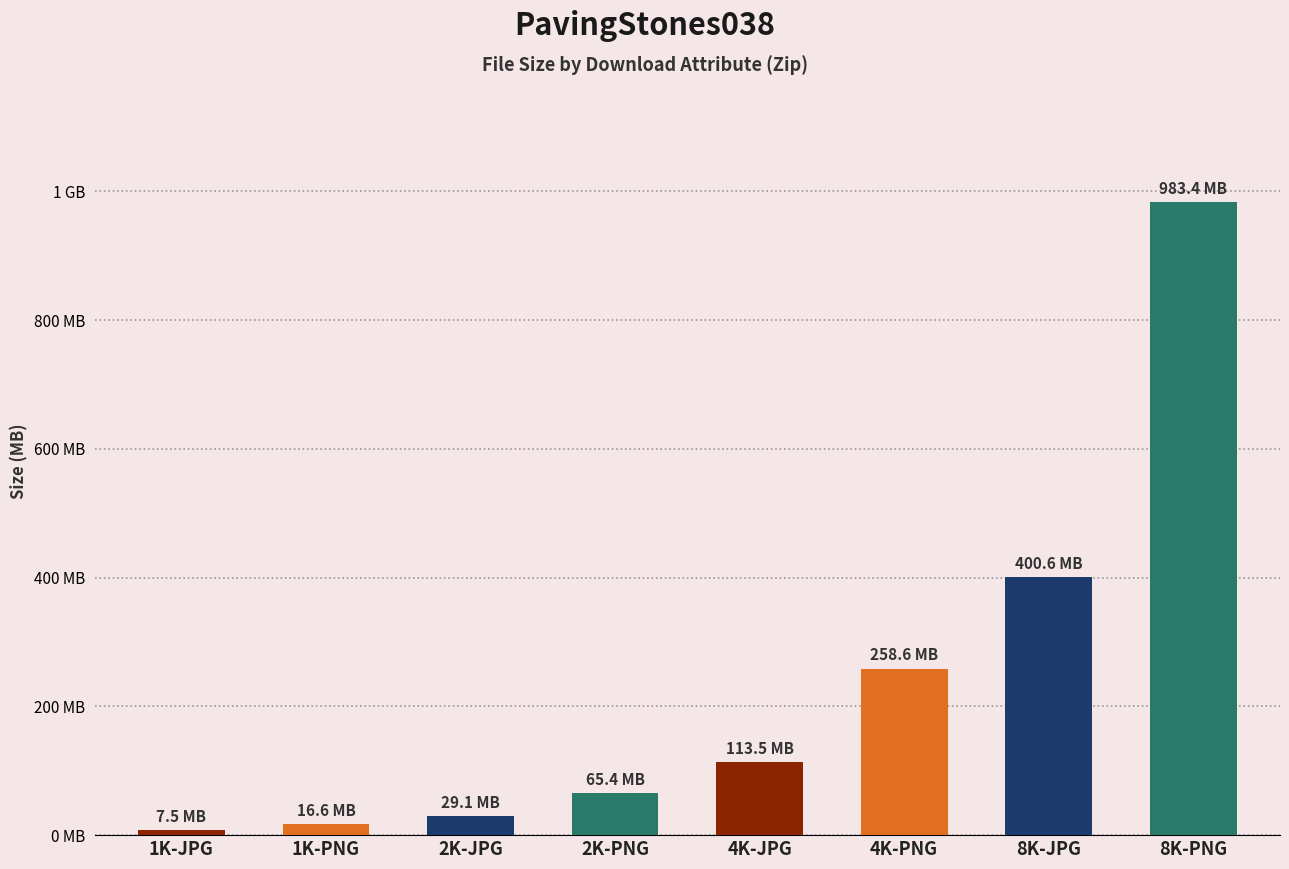

Does the chart contain any negative values?

No